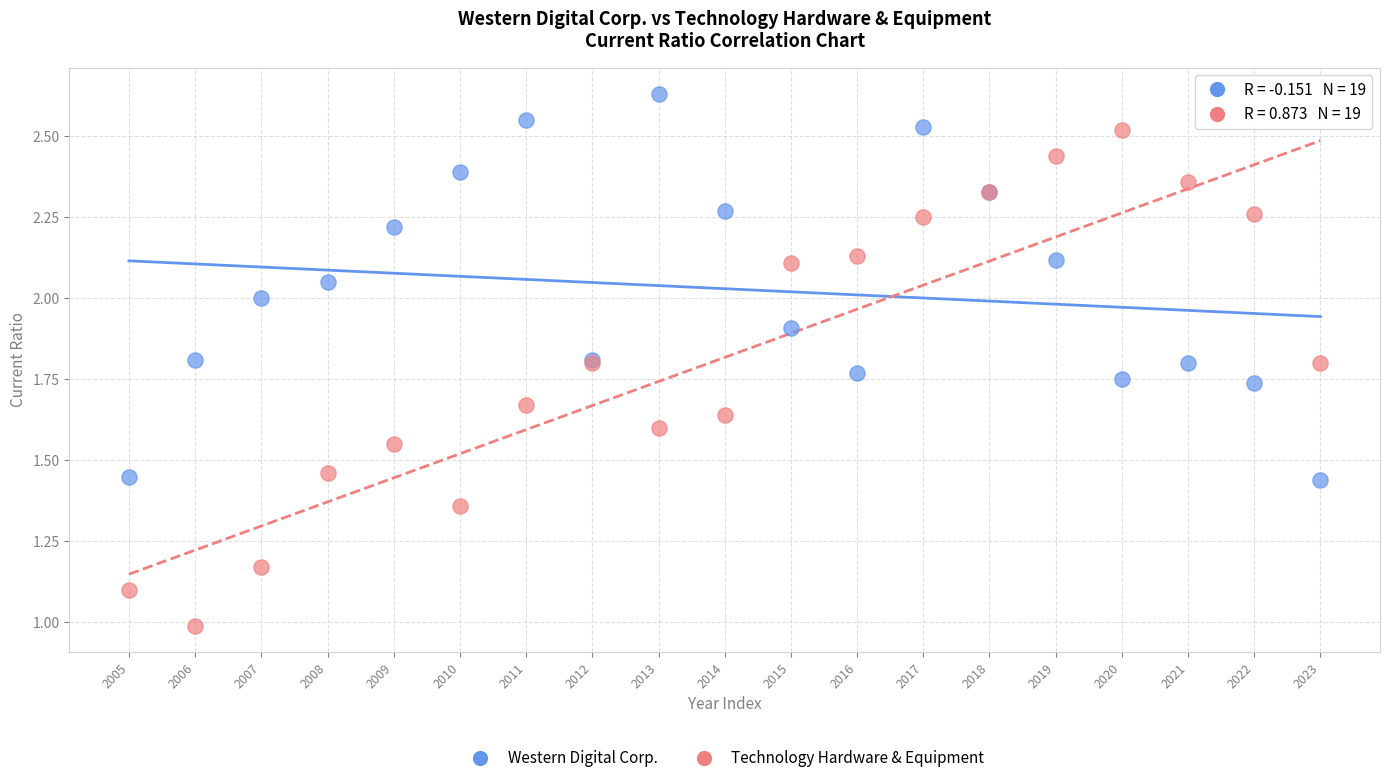

Which series has the widest spread of Y values?

Technology Hardware & Equipment